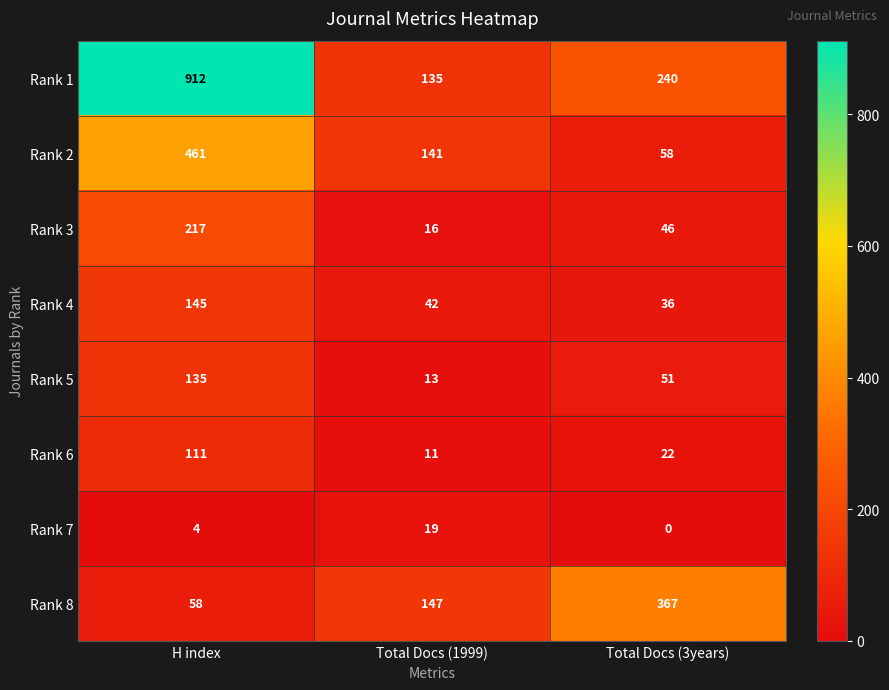

At which category is the sum across all series the highest?

H index